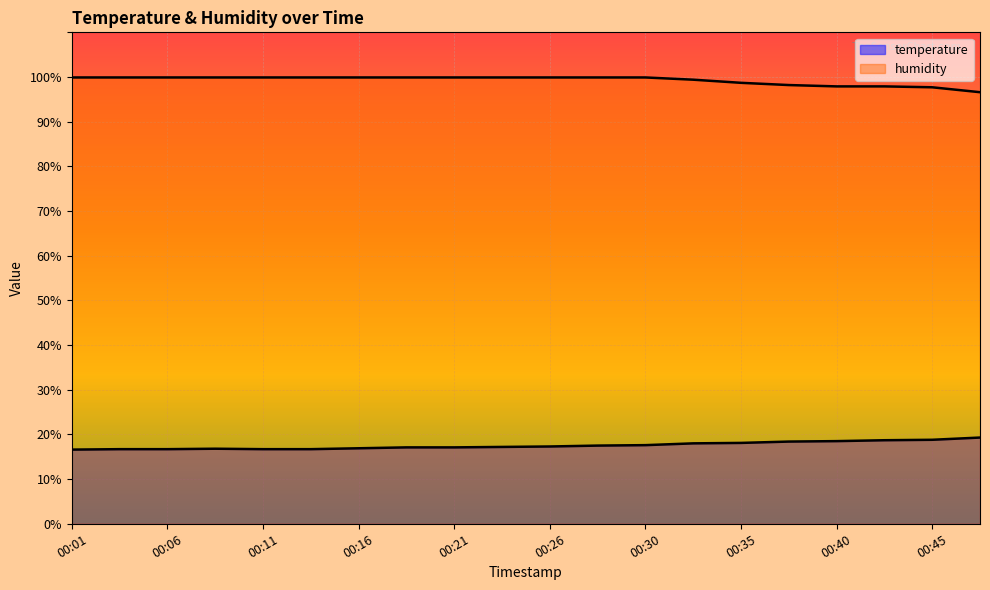

True or false: humidity has a value of 57.8 at 00:26.

False